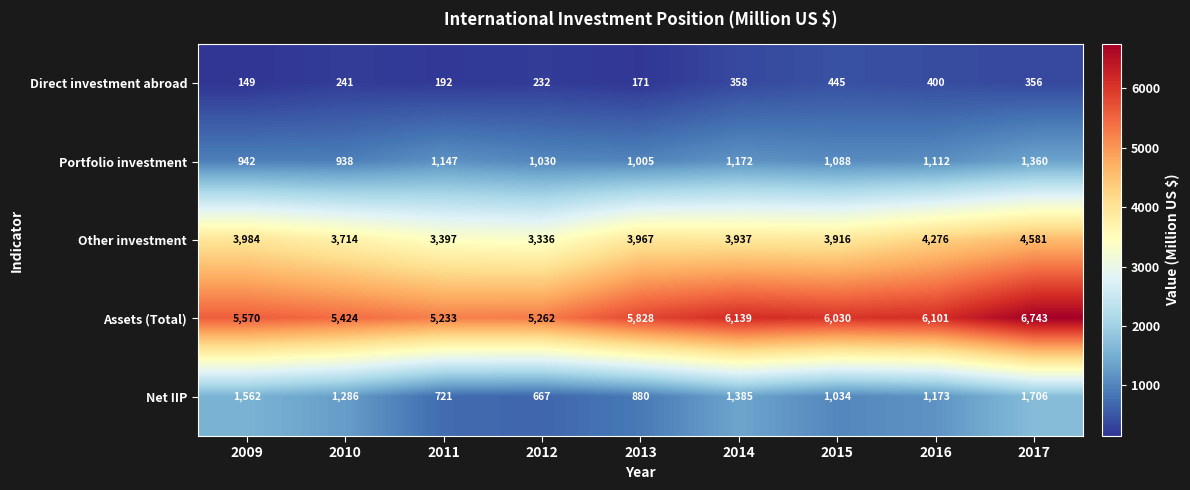

At which label is Portfolio investment closest to 1149?

2011